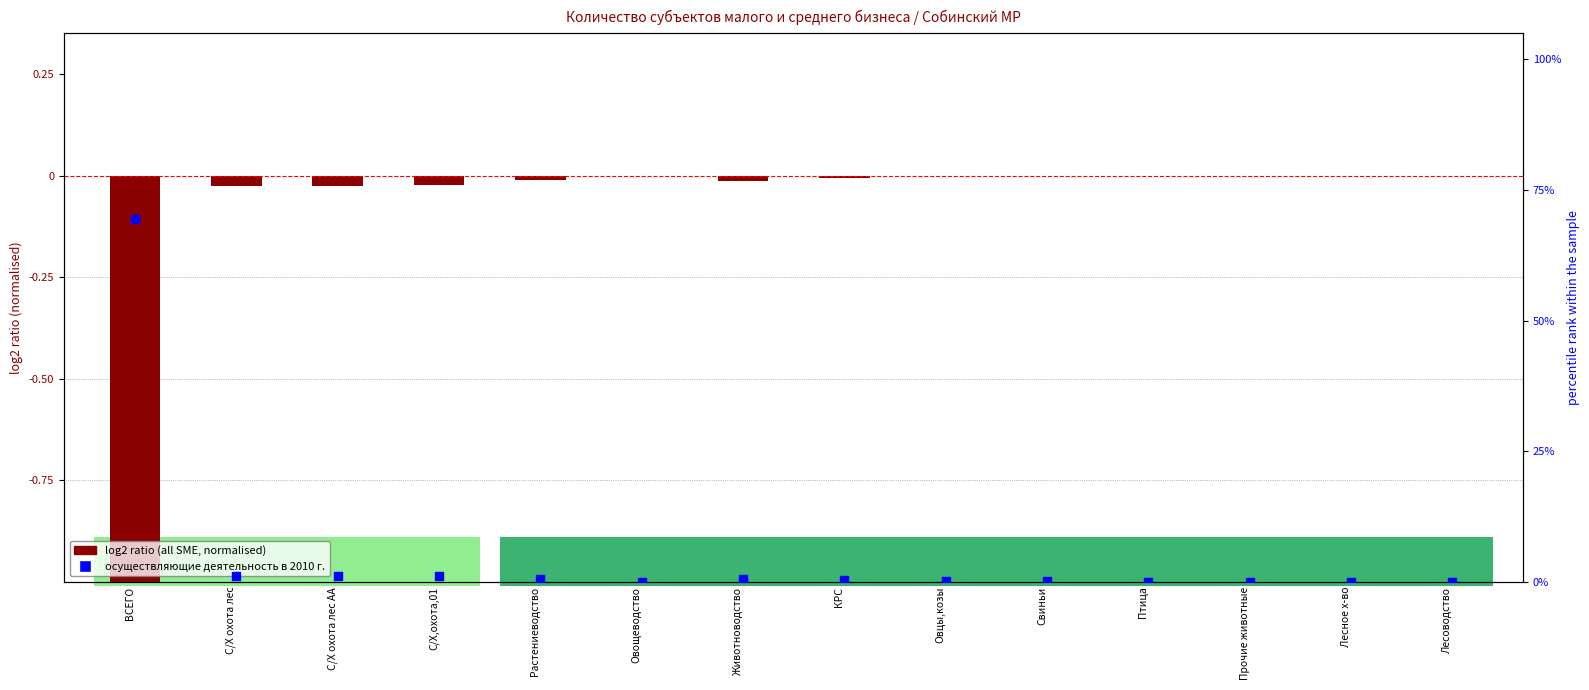

Which series contains the highest Y value?

в т.ч. осуществляющие деятельность в 2010 году